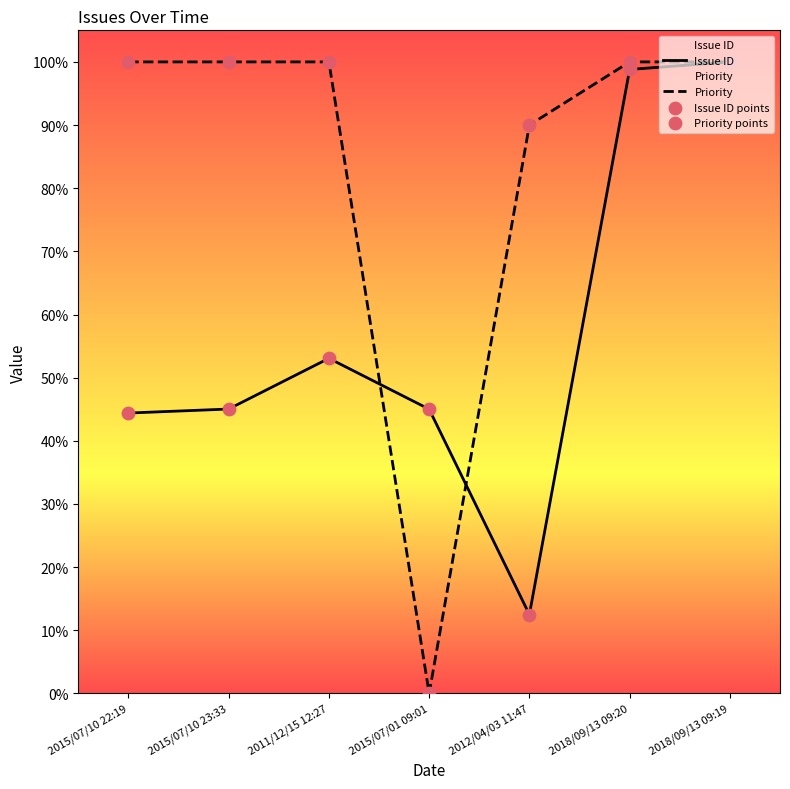

Which series has the largest total across all categories?

Priority